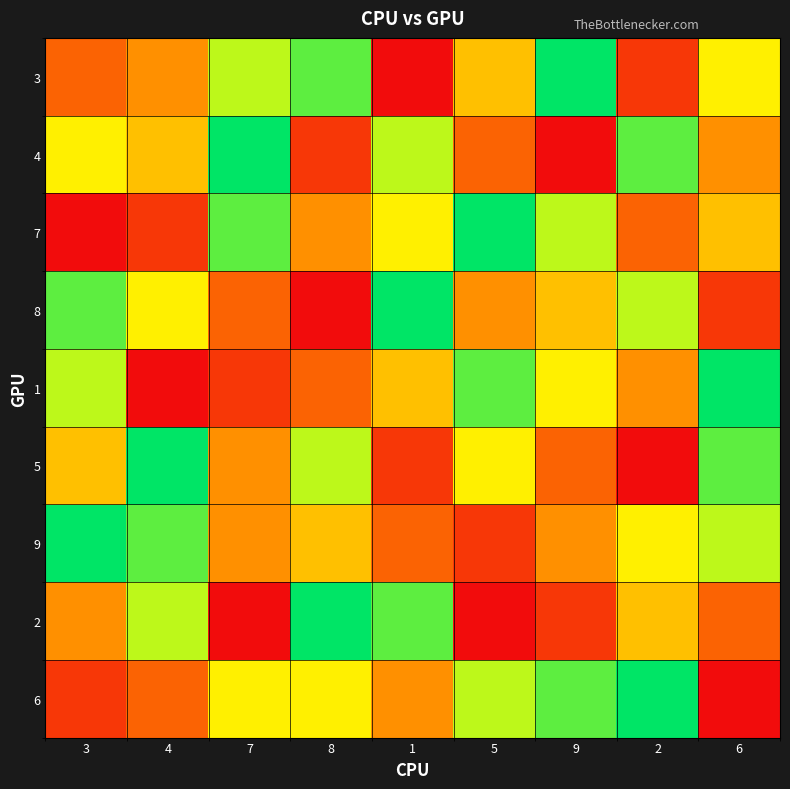

Reading left to right, transcribe all the data shown in this chart.

3: 3=3	4=4	7=7	8=8	1=1	5=5	9=9	2=2	6=6
4: 3=6	4=5	7=9	8=2	1=7	5=3	9=1	2=8	6=4
7: 3=1	4=2	7=8	8=4	1=6	5=9	9=7	2=3	6=5
8: 3=8	4=6	7=3	8=1	1=9	5=4	9=5	2=7	6=2
1: 3=7	4=1	7=2	8=3	1=5	5=8	9=6	2=4	6=9
5: 3=5	4=9	7=4	8=7	1=2	5=6	9=3	2=1	6=8
9: 3=9	4=8	7=4	8=5	1=3	5=2	9=4	2=6	6=7
2: 3=4	4=7	7=1	8=9	1=8	5=1	9=2	2=5	6=3
6: 3=2	4=3	7=6	8=6	1=4	5=7	9=8	2=9	6=1